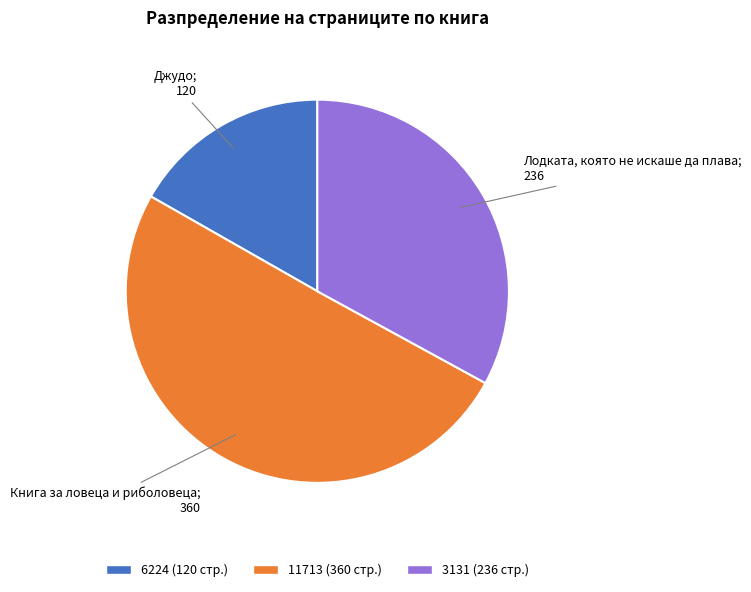

Do 6224 and 11713 together represent more than half of the pie?

Yes